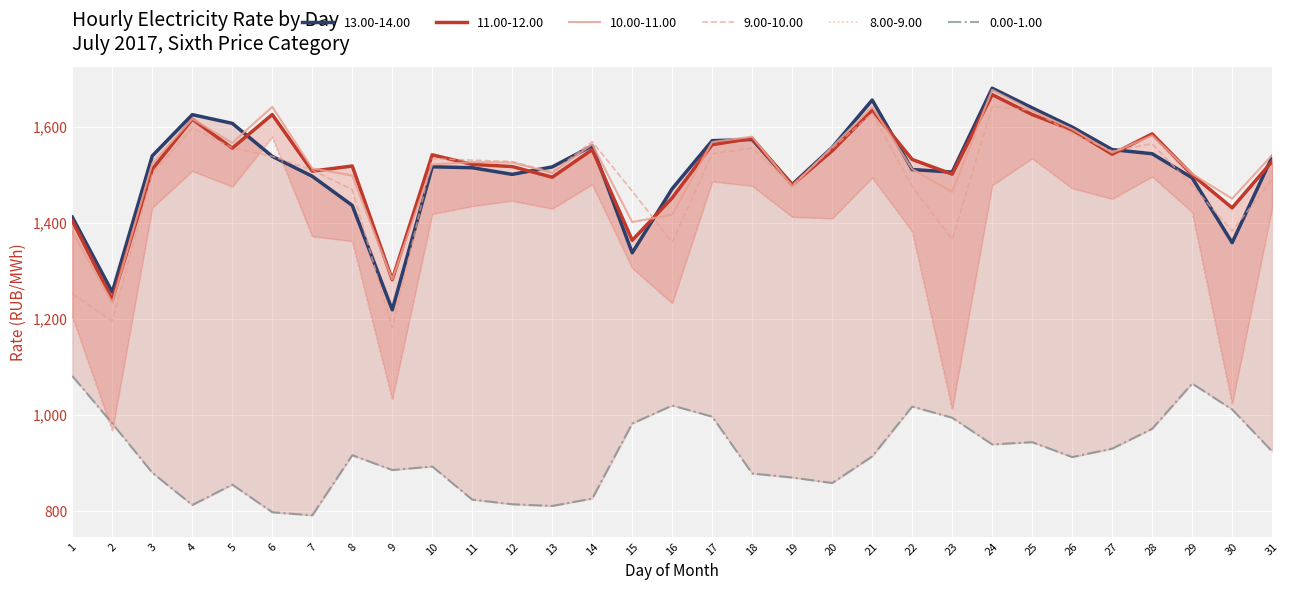

Reading left to right, extract all data points from this chart.

0.00-1.00: 1=1081.5	2=982.6	3=880.2	4=813.1	5=855.4	6=798.0	7=791.6	8=916.7	9=885.8	10=893.2	11=824.2	12=814.6	13=811.1	14=826.5	15=982.6	16=1020.1	17=996.9	18=878.6	19=870.2	20=858.8	21=914.2	22=1017.9	23=994.6	24=939.1	25=943.8	26=912.7	27=930.3	28=971.6	29=1065.7	30=1011.9	31=924.6
11.00-12.00: 1=1404.6	2=1240.6	3=1511.9	4=1615.9	5=1555.7	6=1625.5	7=1507.8	8=1518.4	9=1281.9	10=1541.7	11=1521.8	12=1517.3	13=1495.0	14=1552.5	15=1363.8	16=1452.2	17=1562.9	18=1575.8	19=1479.1	20=1550.1	21=1634.7	22=1532.0	23=1501.4	24=1667.0	25=1625.5	26=1593.5	27=1543.0	28=1585.2	29=1500.2	30=1431.3	31=1528.1
8.00-9.00: 1=1205.3	2=967.9	3=1431.8	4=1508.0	5=1475.5	6=1578.9	7=1372.2	8=1362.0	9=1033.1	10=1418.3	11=1434.9	12=1446.1	13=1429.6	14=1480.3	15=1306.0	16=1233.0	17=1486.1	18=1477.0	19=1412.6	20=1409.4	21=1494.0	22=1382.6	23=1012.3	24=1478.2	25=1534.4	26=1472.2	27=1450.0	28=1496.4	29=1422.5	30=1023.3	31=1431.2
9.00-10.00: 1=1252.7	2=1196.0	3=1501.8	4=1597.7	5=1556.5	6=1538.5	7=1509.8	8=1469.3	9=1182.0	10=1533.7	11=1530.7	12=1527.6	13=1505.8	14=1569.1	15=1466.1	16=1359.6	17=1544.3	18=1555.6	19=1478.5	20=1555.2	21=1628.3	22=1475.7	23=1365.9	24=1641.7	25=1634.6	26=1585.7	27=1549.7	28=1564.6	29=1477.8	30=1383.2	31=1490.9
10.00-11.00: 1=1381.4	2=1234.2	3=1523.7	4=1616.5	5=1566.5	6=1641.5	7=1513.4	8=1498.5	9=1282.2	10=1521.7	11=1526.5	12=1525.5	13=1504.2	14=1563.9	15=1401.6	16=1417.3	17=1568.3	18=1579.4	19=1476.0	20=1558.4	21=1641.4	22=1512.0	23=1464.4	24=1677.0	25=1633.6	26=1595.2	27=1546.2	28=1581.7	29=1502.0	30=1450.5	31=1541.0
13.00-14.00: 1=1412.1	2=1256.1	3=1539.5	4=1625.3	5=1607.1	6=1538.5	7=1497.1	8=1436.5	9=1219.2	10=1516.8	11=1514.8	12=1501.0	13=1516.5	14=1560.5	15=1337.8	16=1471.2	17=1571.1	18=1573.6	19=1480.0	20=1557.1	21=1655.7	22=1511.0	23=1505.8	24=1680.3	25=1639.5	26=1599.5	27=1552.6	28=1543.9	29=1493.9	30=1358.9	31=1537.6